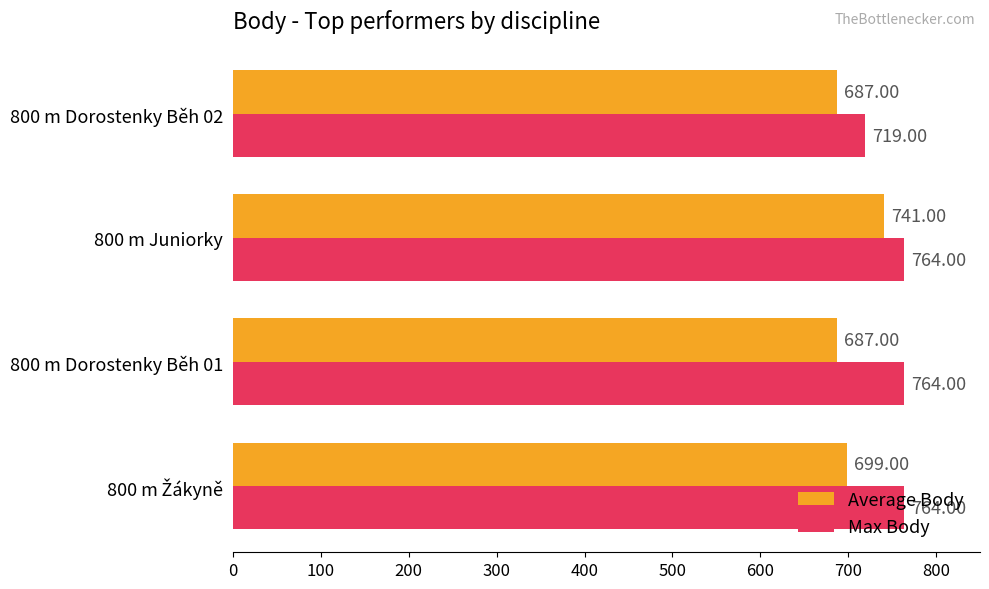

At which category is the sum across all series the highest?

800 m Juniorky